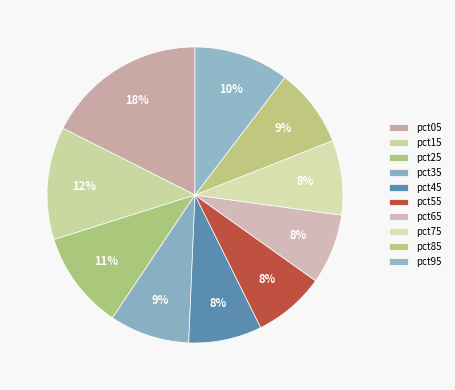

How many segments does this pie chart have?

10